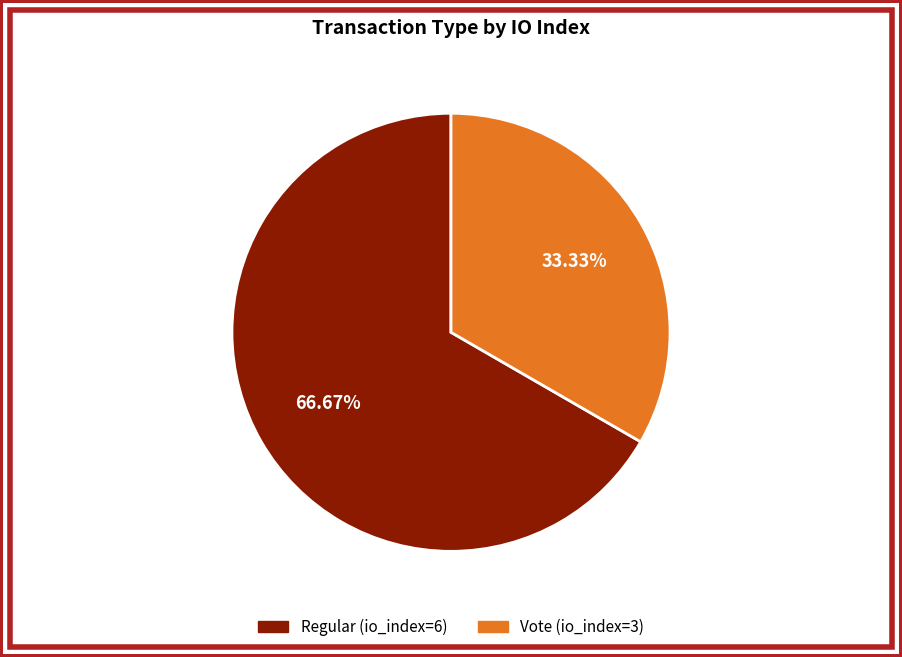

What percentage is the Regular (io_index=6) slice, to the nearest percent?

67%